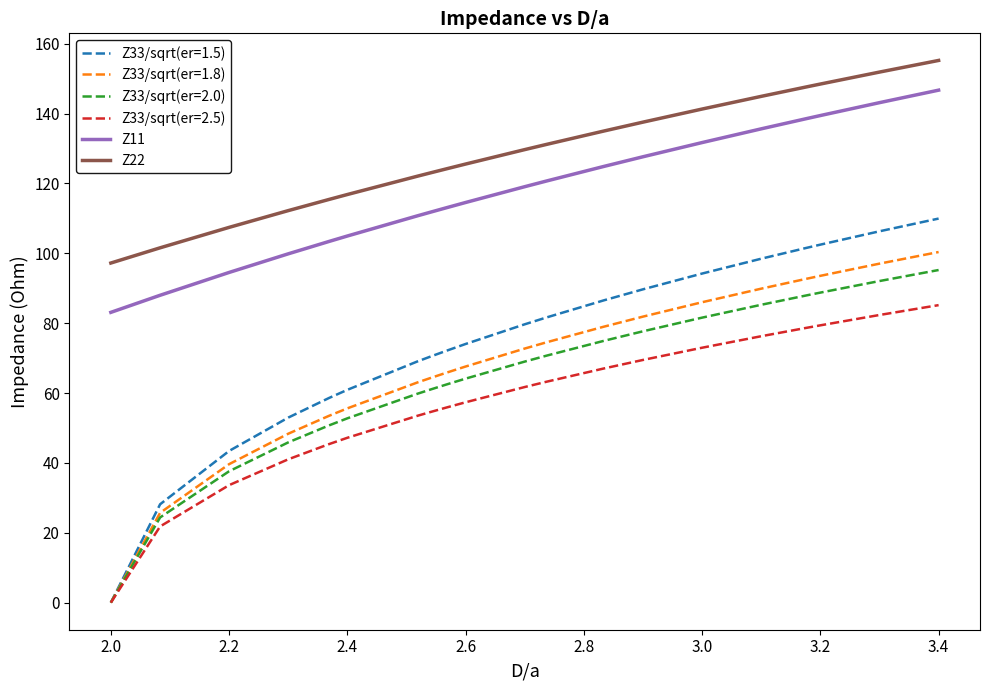

What is the difference between the maximum and minimum values in the Z22 series?

58.0